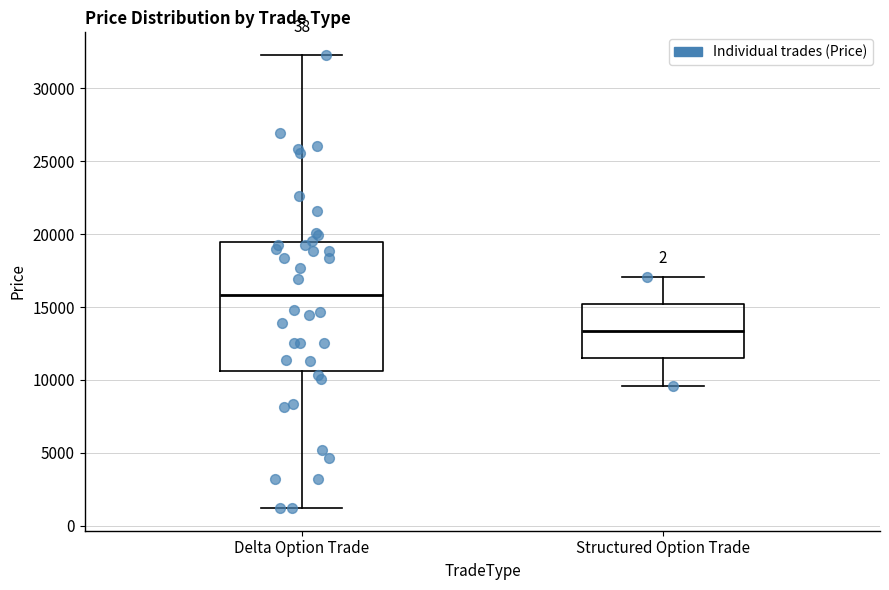

Reading left to right, transcribe this box plot: for each box, give where its median line is, the range the box spans, and where its two whiskers end, as read against the y-axis. The values are not printed on the chart, so give them approximately, as read against the axis.

Delta Option Trade: median 16000, box 10500 to 19500, whiskers 1000 to 32500
Structured Option Trade: median 13500, box 11500 to 15000, whiskers 9500 to 17000